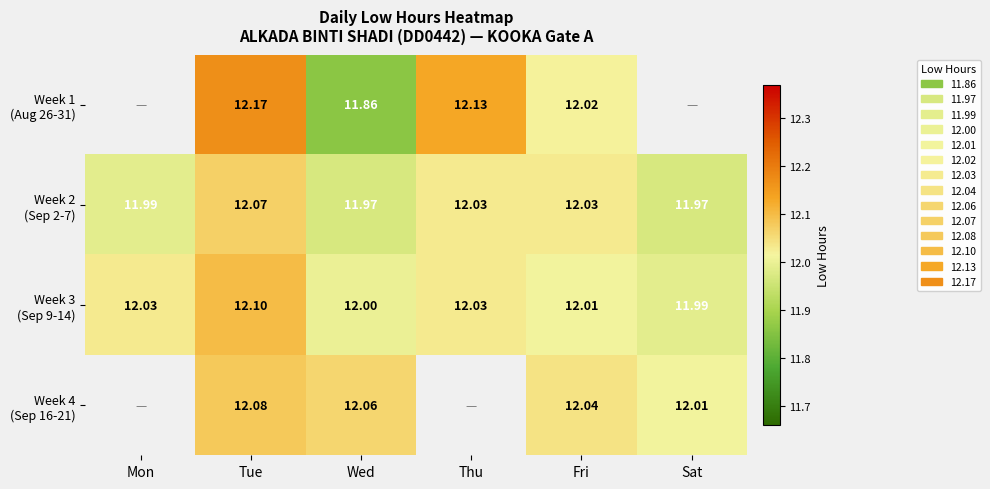

Is it true that Week 3 (Sep 9-14) equals 12.0 at Mon?

True